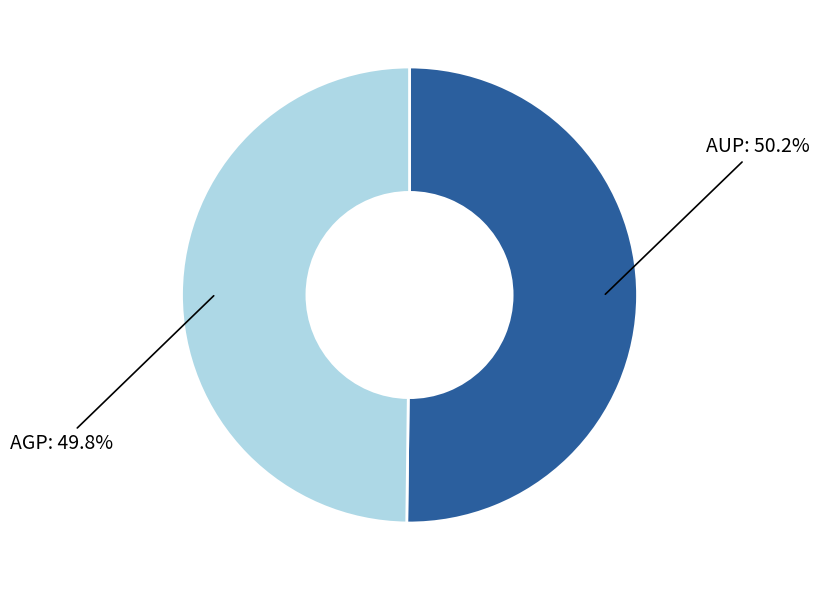

To the nearest percent, what is the combined percentage of AGP and AUP?

100%